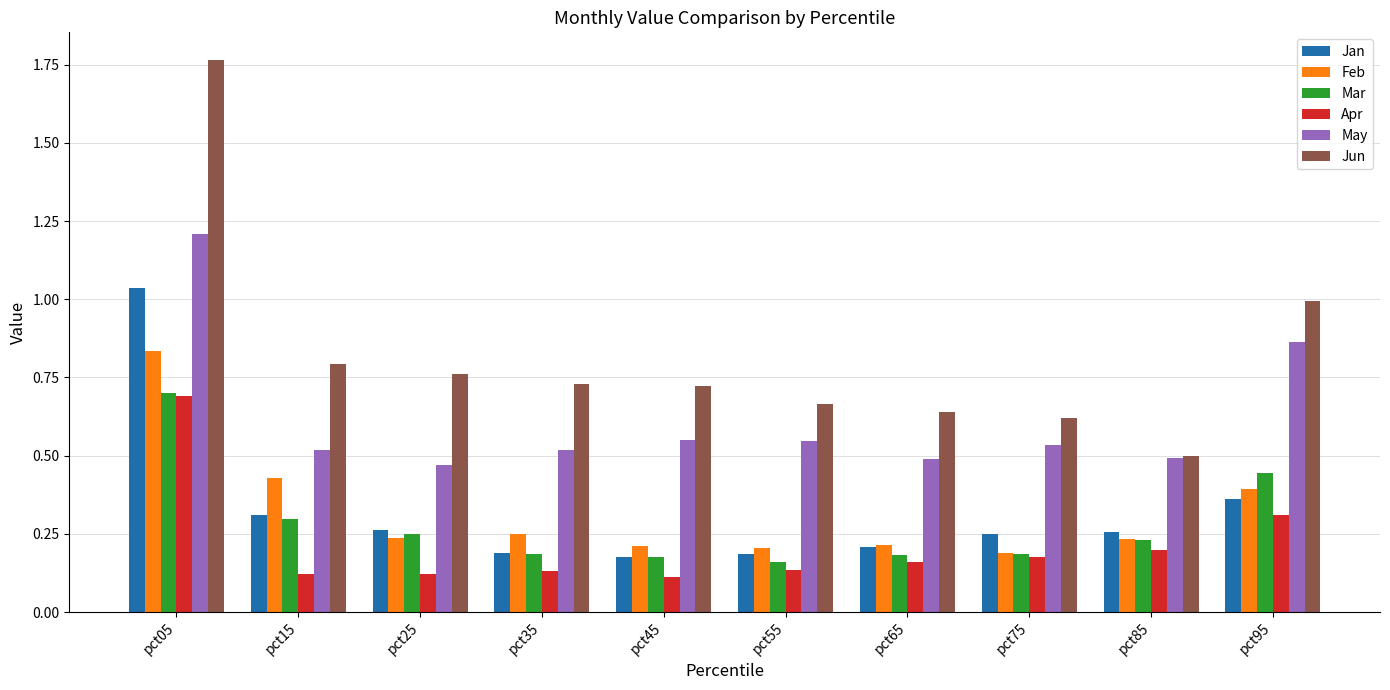

What is the sum of all Apr values?

2.2